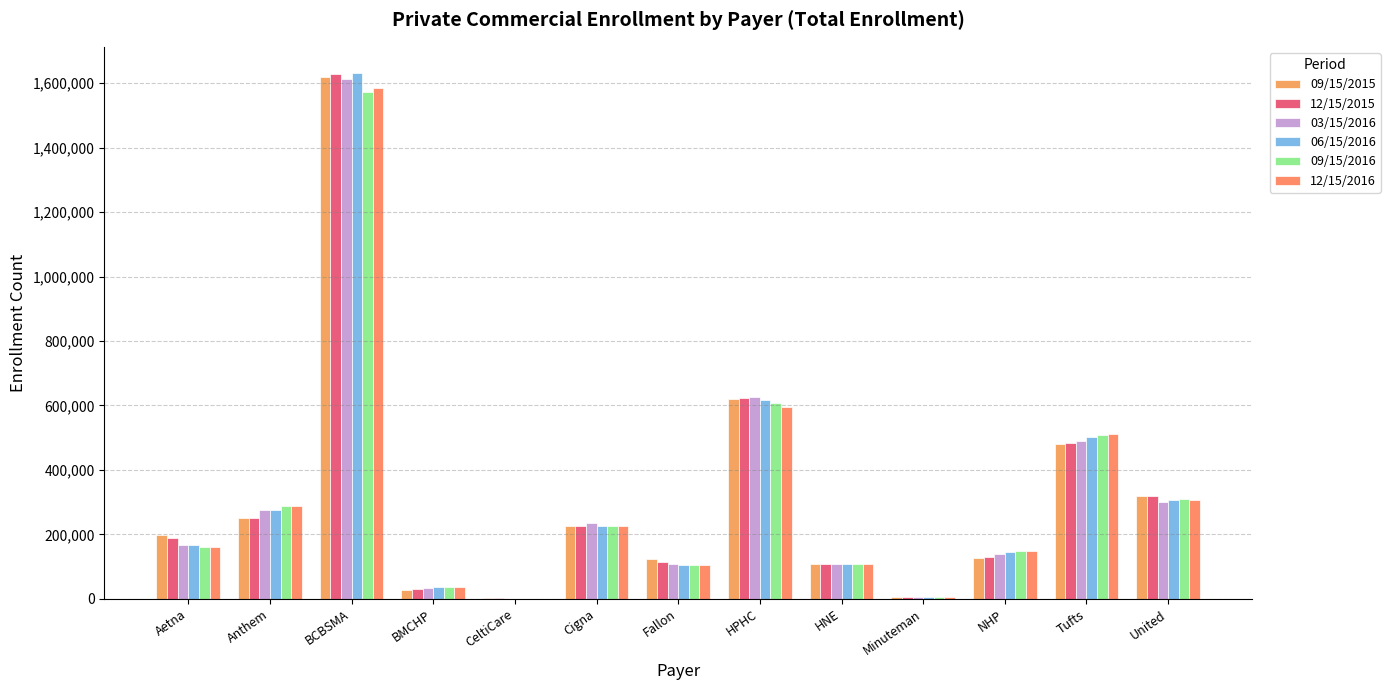

How many groups of bars are there?

13